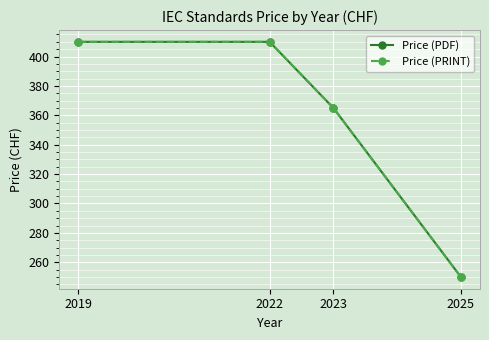

Is this an area chart (filled region under the line)?

No